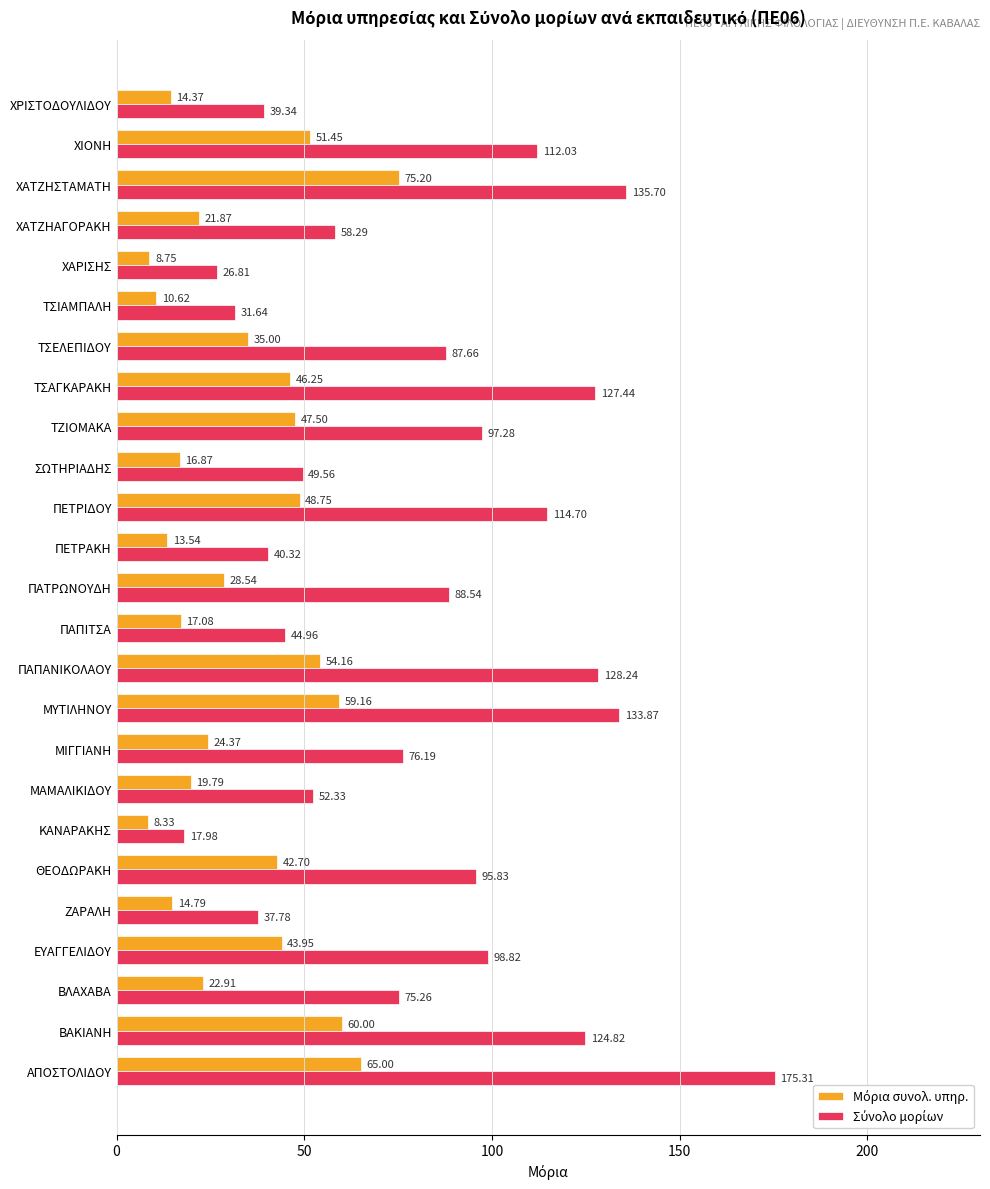

What is the spread (max minus min) of values at ΜΥΤΙΛΗΝΟΥ?

74.7